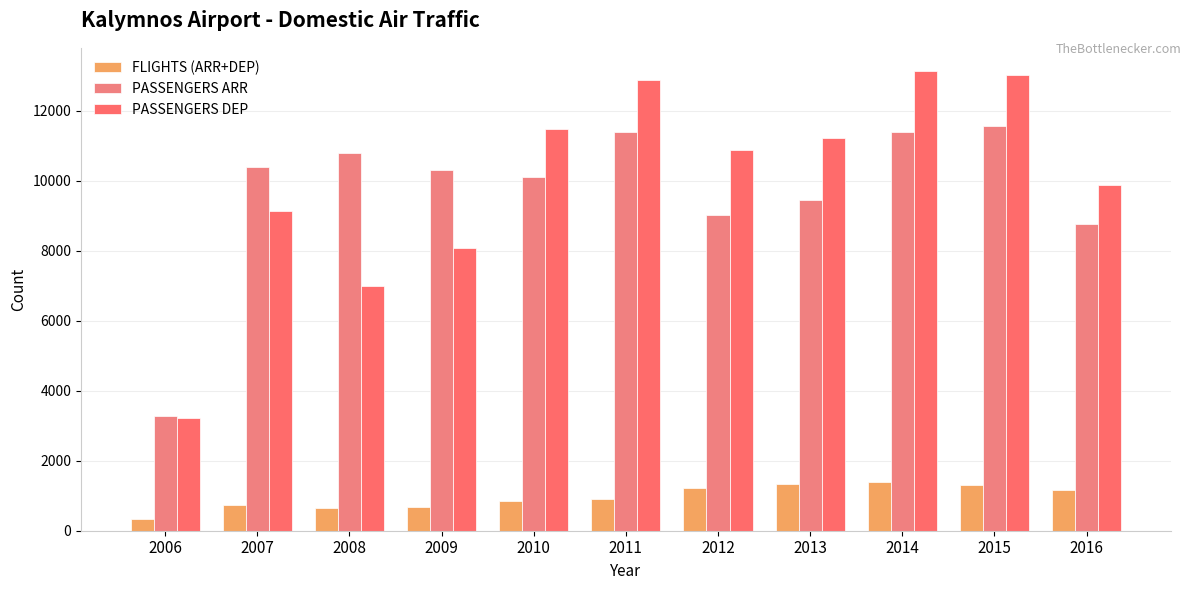

Are the bars grouped side by side (vs. stacked)?

Yes